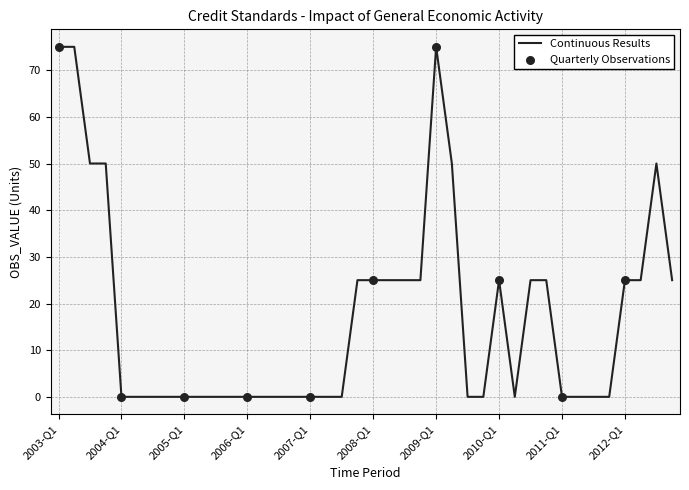

What is the difference between the maximum and minimum values?

75